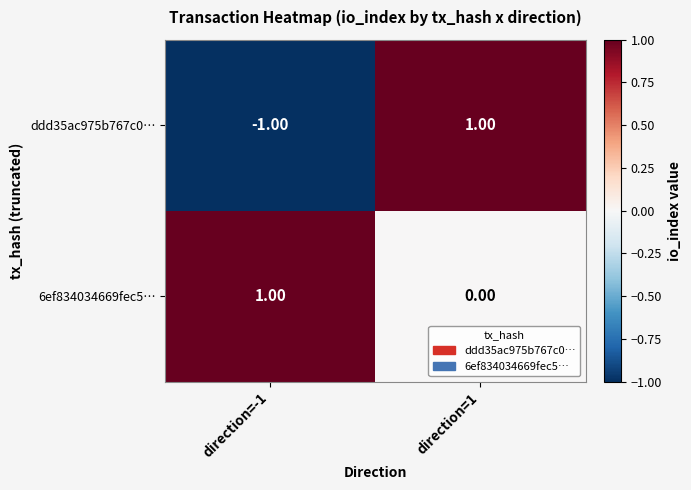

Is the value of 6ef834034669fec5… at direction=1 greater than the value of ddd35ac975b767c0… at direction=-1?

Yes